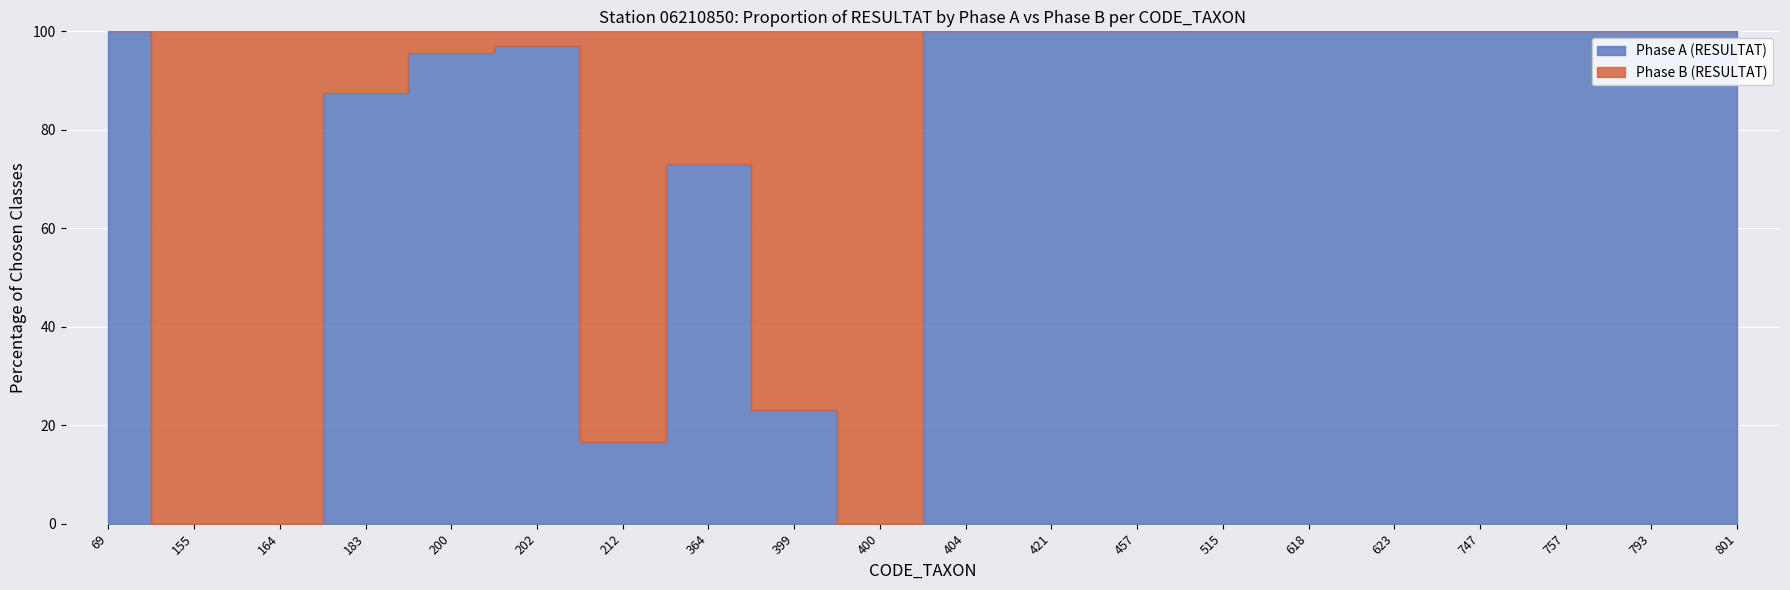

Where do Phase A (RESULTAT) and Phase B (RESULTAT) first cross each other?

69 and 155